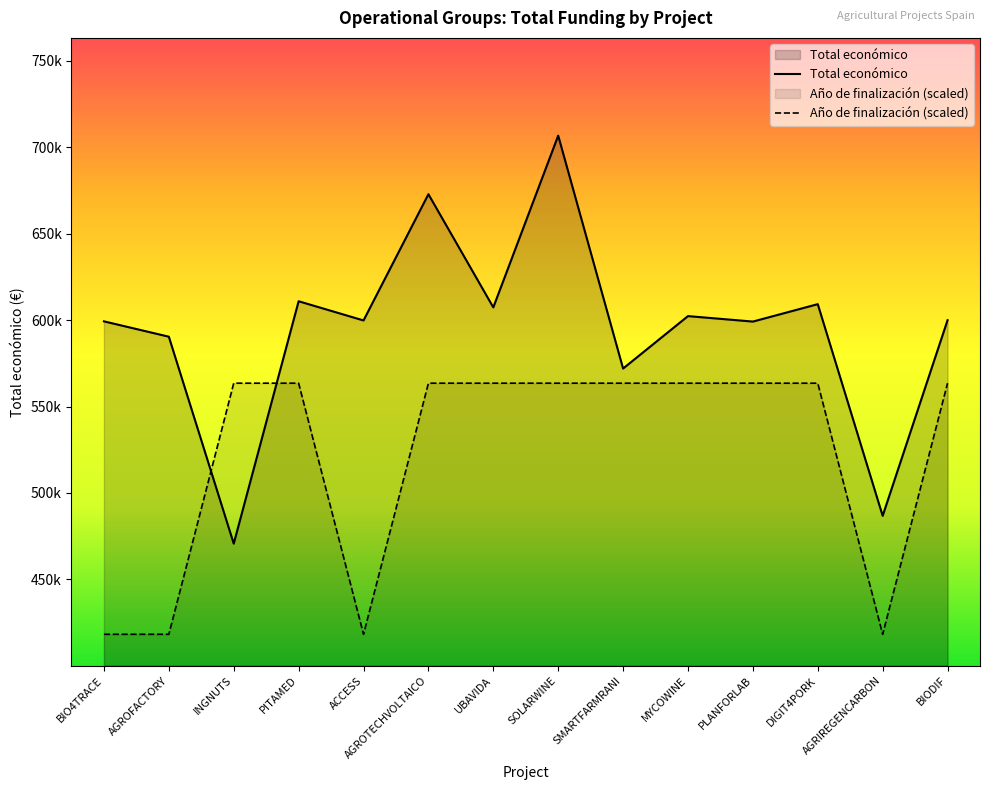

Reading left to right, what are all the values shown in this chart?

Total económico: BIO4TRACE=599262.0	AGROFACTORY=590382.0	INGNUTS=470675.0	PITAMED=610889.0	ACCESS=599779.0	AGROTECHVOLTAICO=672807.0	UBAVIDA=607342.0	SOLARWINE=706697.0	SMARTFARMRANI=571965.0	MYCOWINE=602295.0	PLANFORLAB=599134.0	DIGIT4PORK=609206.0	AGRIREGENCARBON=486756.0	BIODIF=599927.0
Año de finalización: BIO4TRACE=418231.7	AGROFACTORY=418231.7	INGNUTS=563495.3	PITAMED=563495.3	ACCESS=418231.7	AGROTECHVOLTAICO=563495.3	UBAVIDA=563495.3	SOLARWINE=563495.3	SMARTFARMRANI=563495.3	MYCOWINE=563495.3	PLANFORLAB=563495.3	DIGIT4PORK=563495.3	AGRIREGENCARBON=418231.7	BIODIF=563495.3